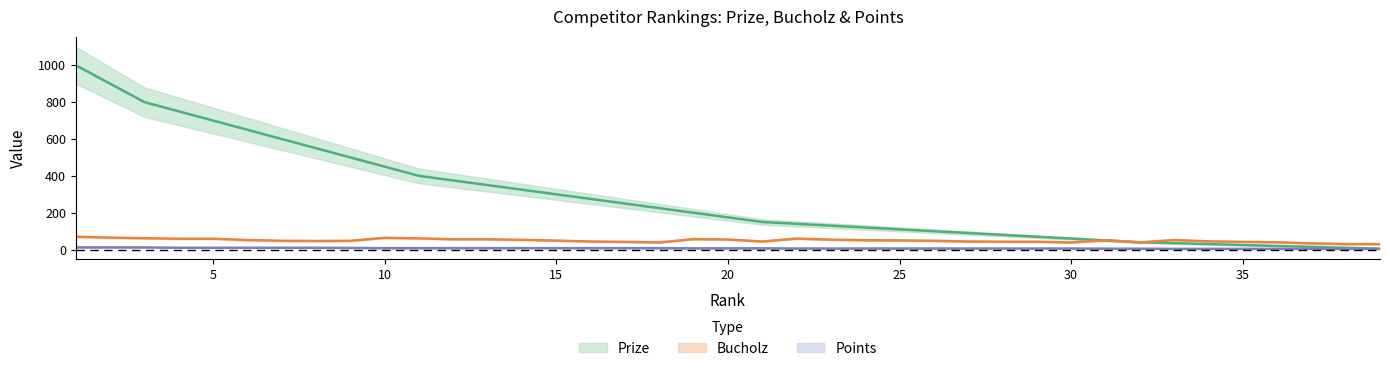

What is the value of the Points point at the 32nd from the left?

5